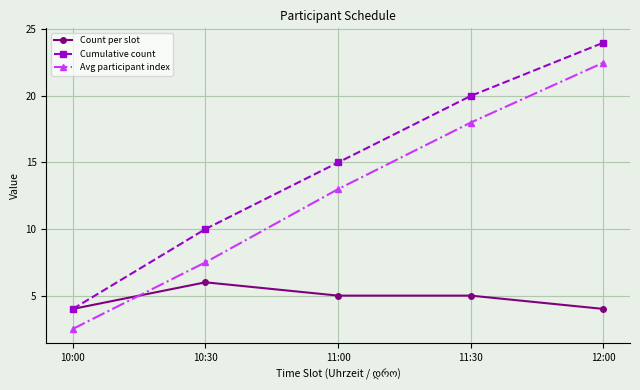

What is the smallest value displayed?

2.5